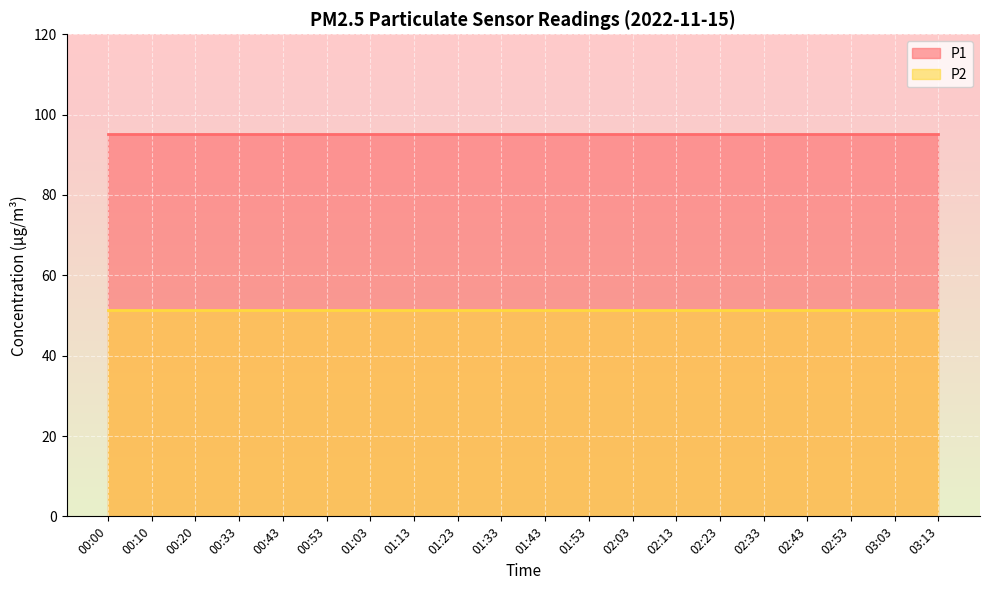

Which series has the widest spread of values?

P1